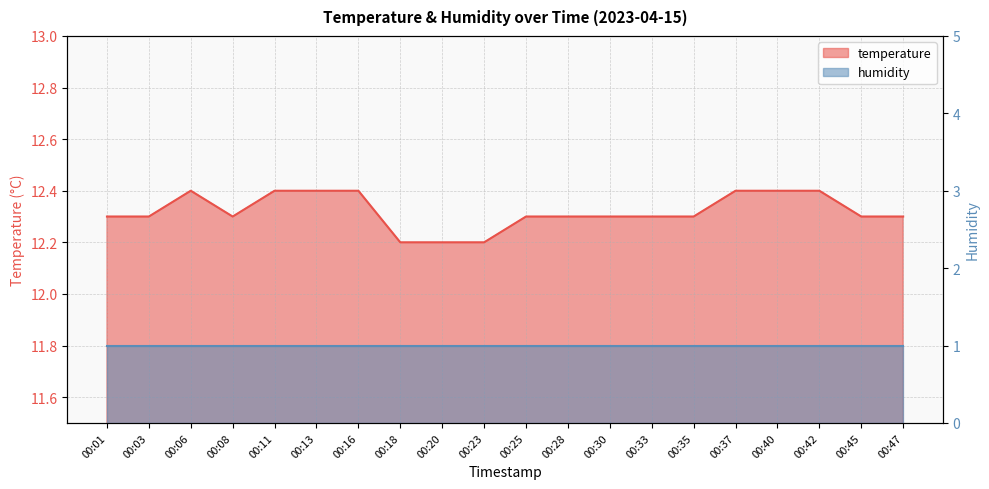

Is it true that the value at 00:40 is 4.1?

False